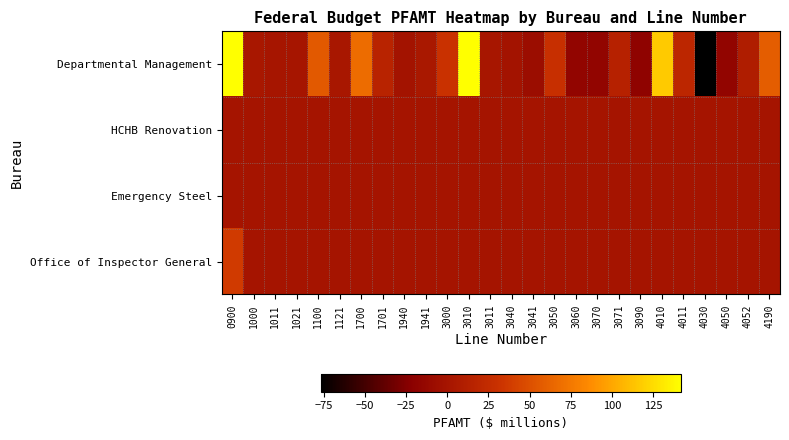

What is the total value across all series at 4052?

9